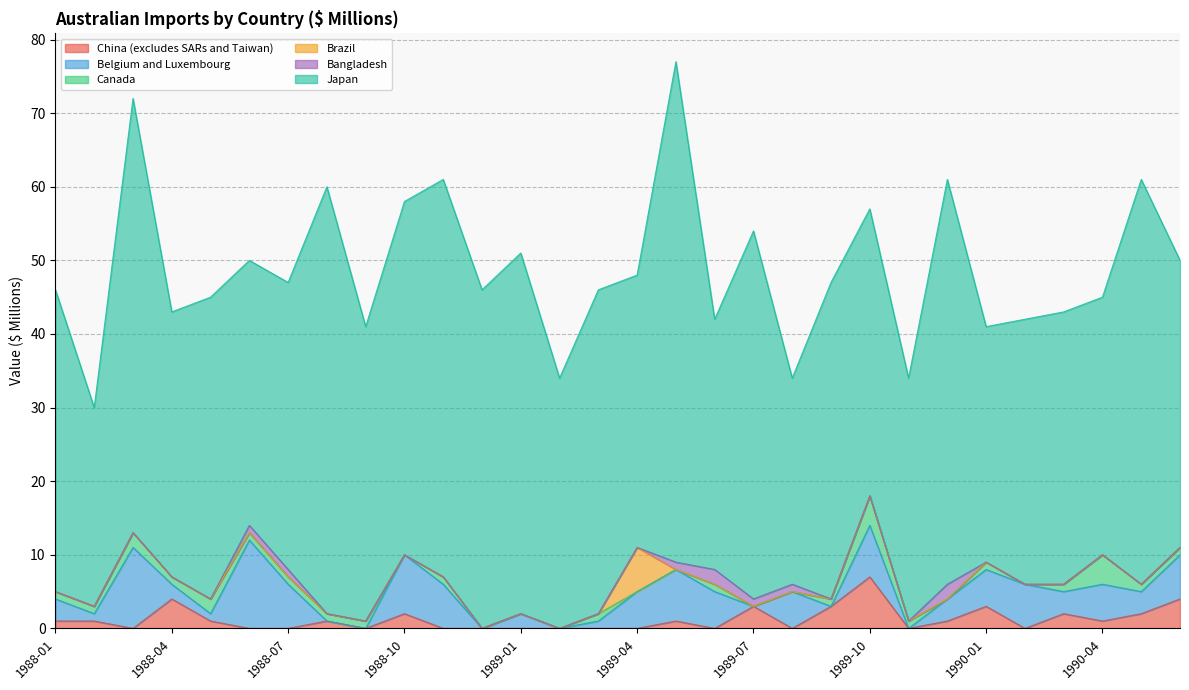

The value of Canada at 1988-07 is 2. True or false?

False